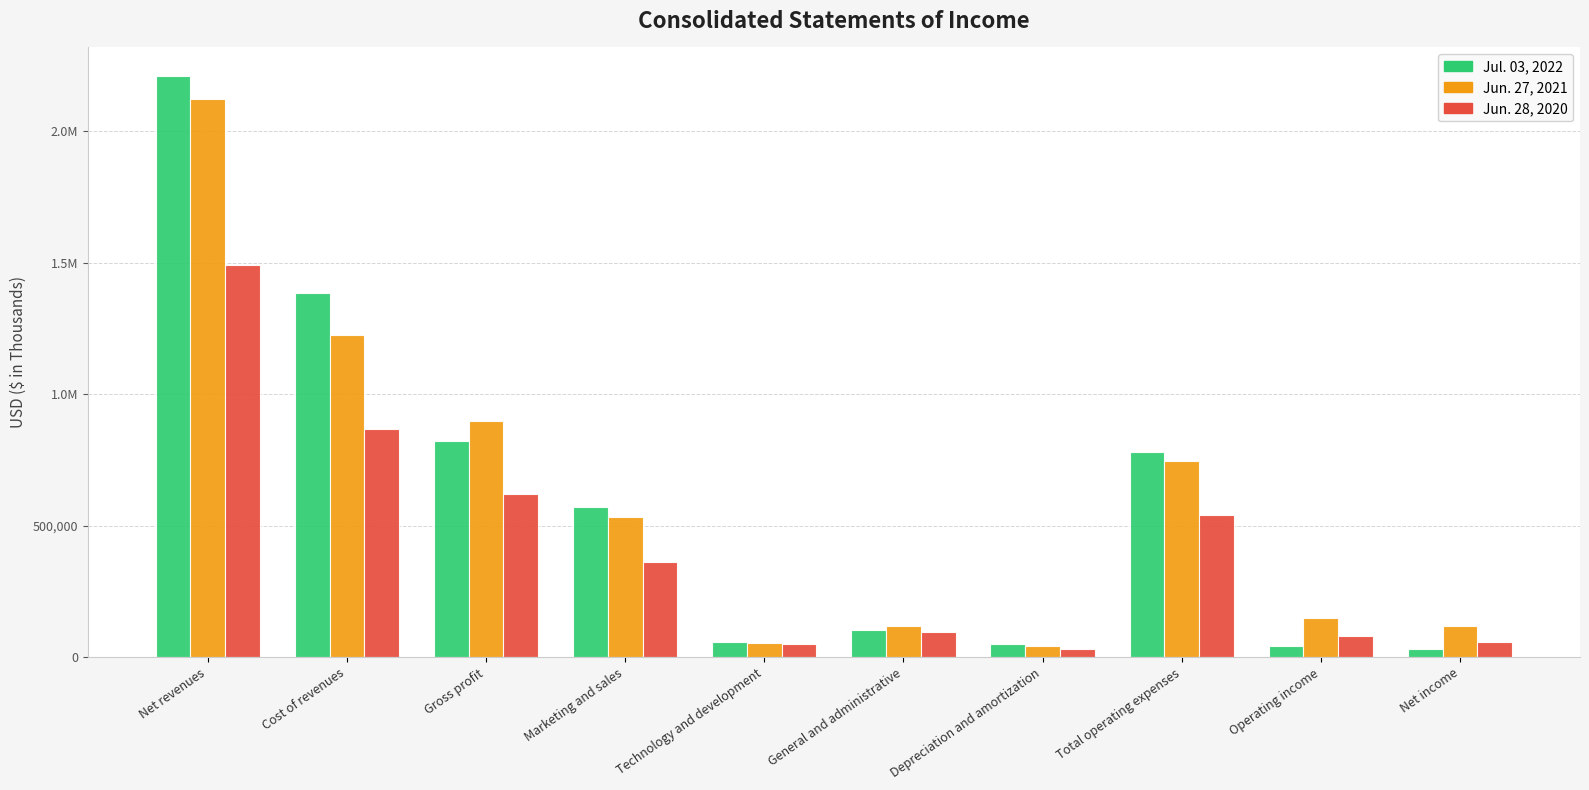

What is the average value of the Jul. 03, 2022 series?

604676